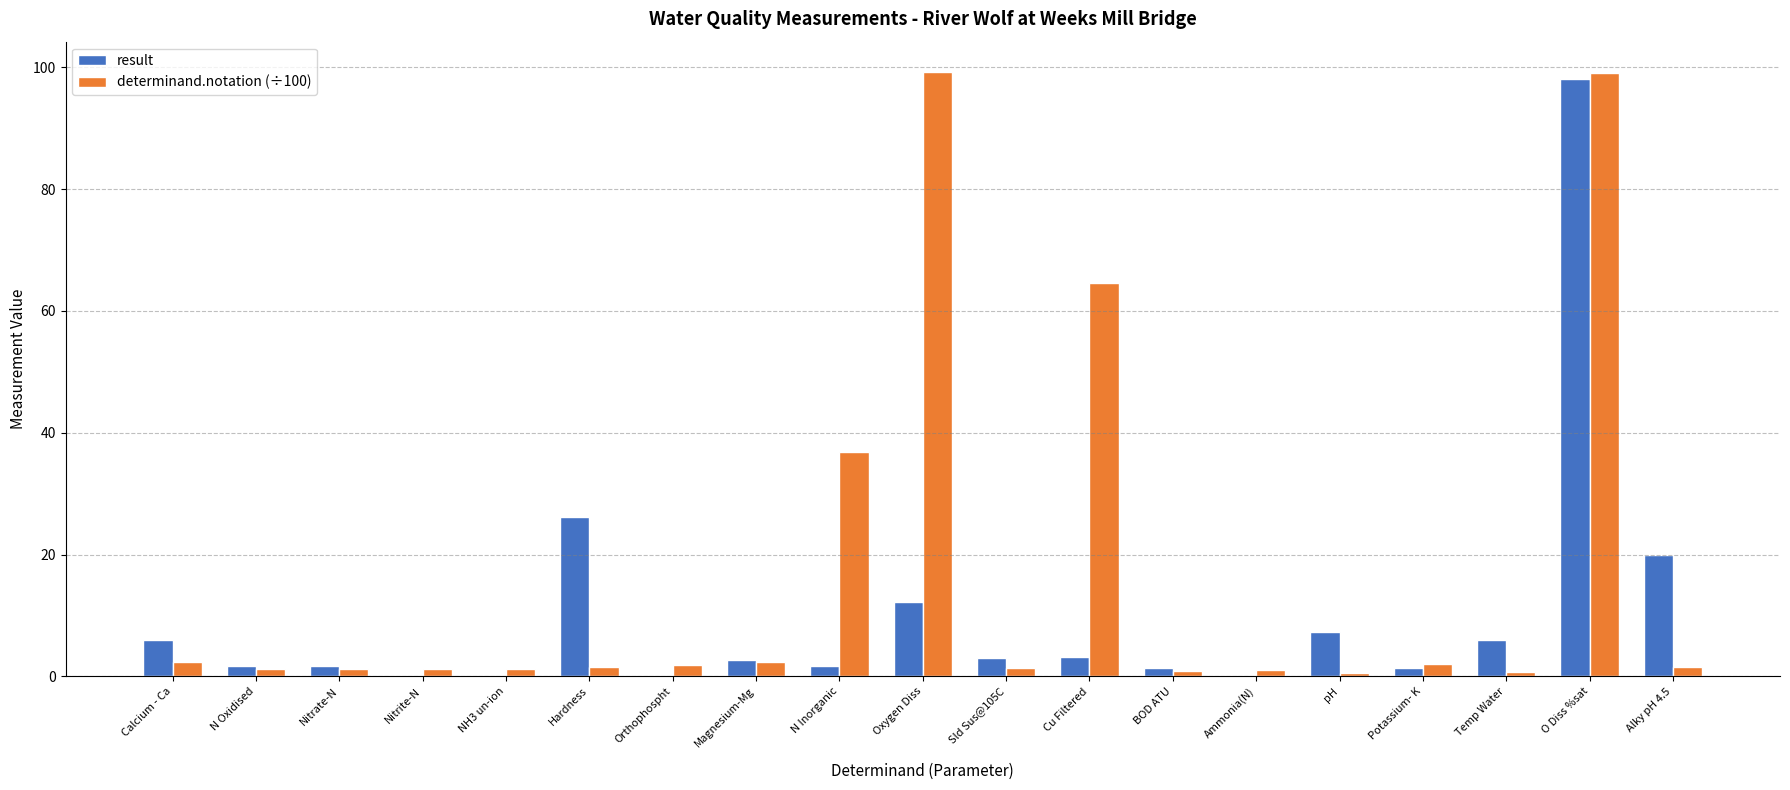

How many series are shown in this chart?

2